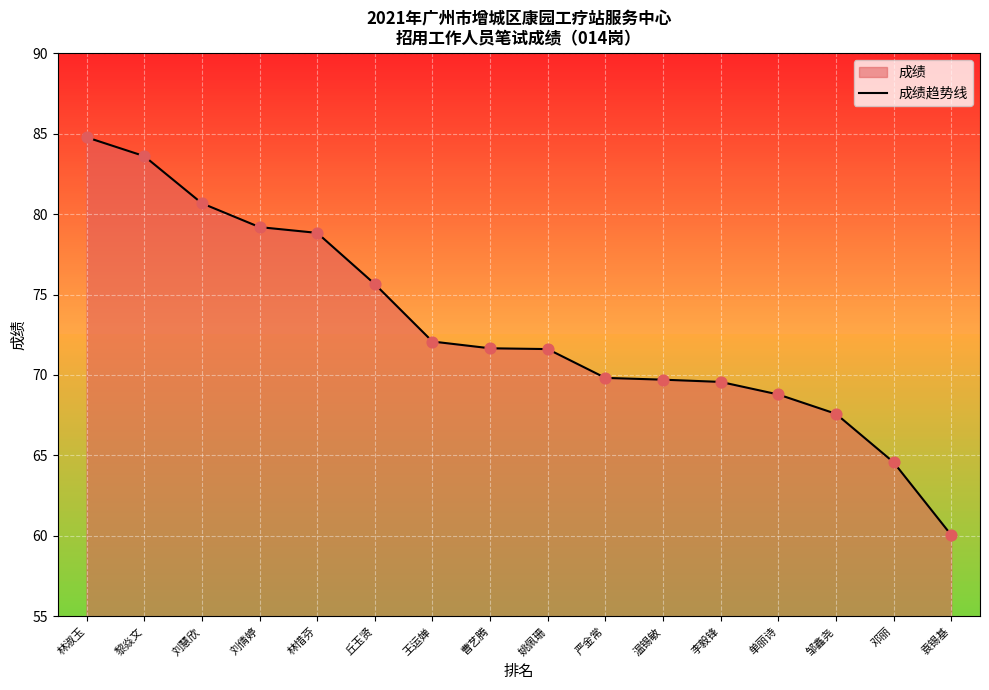

Which has a higher value, 曹艺腾 or 林惜芬?

林惜芬